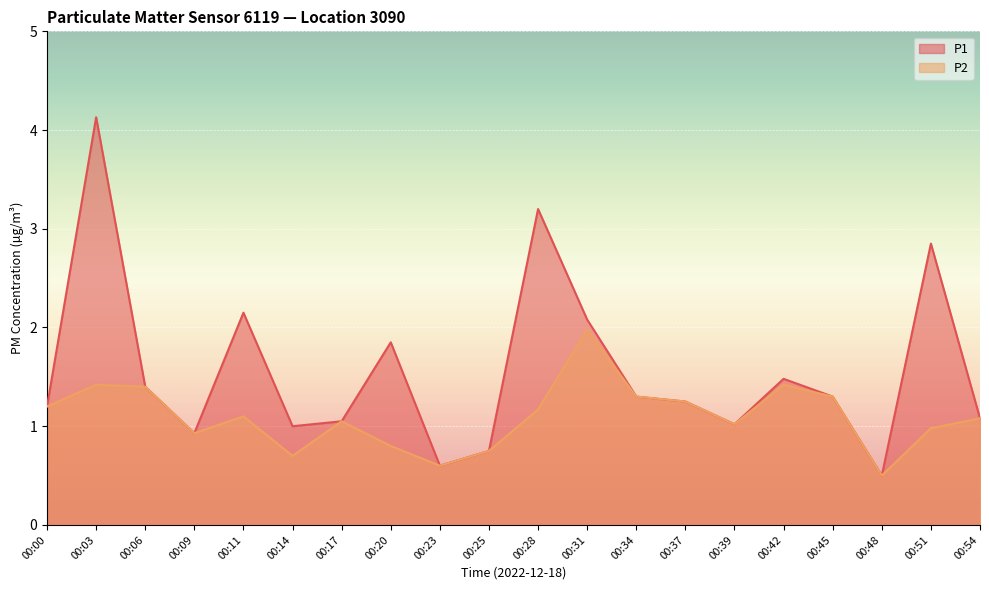

Reading right to left, transcribe all the data shown in this chart.

P1: 1.1	2.9	0.5	1.3	1.5	1.0	1.2	1.3	2.1	3.2	0.8	0.6	1.9	1.1	1.0	2.1	0.9	1.4	4.1	1.2
P2: 1.1	1.0	0.5	1.3	1.4	1.0	1.2	1.3	2.0	1.2	0.8	0.6	0.8	1.1	0.7	1.1	0.9	1.4	1.4	1.2